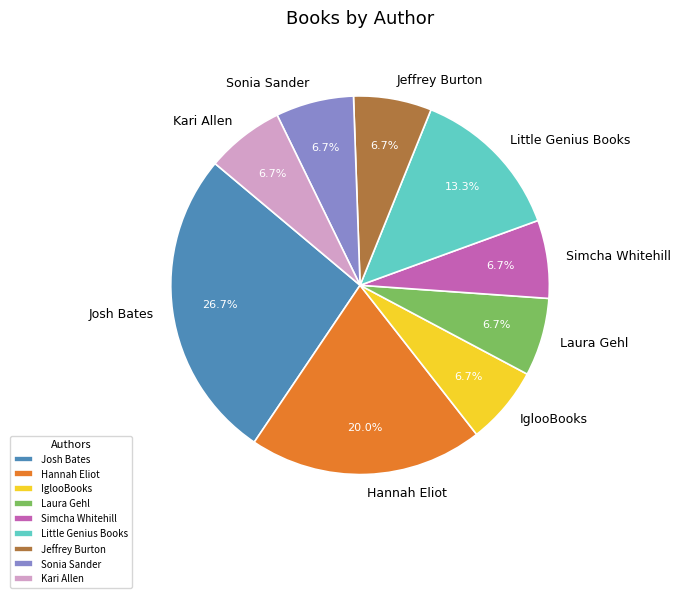

To the nearest percent, what is the combined percentage of IglooBooks and Little Genius Books?

20%